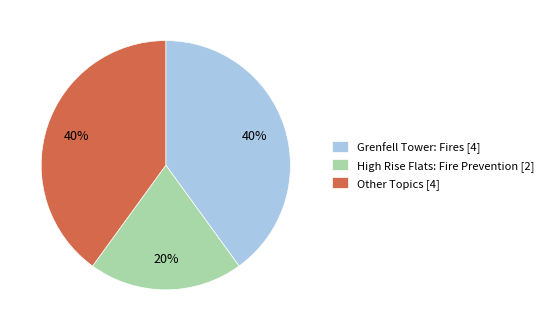

True or false: High Rise Flats: Fire Prevention [2] accounts for 34% of the total.

False